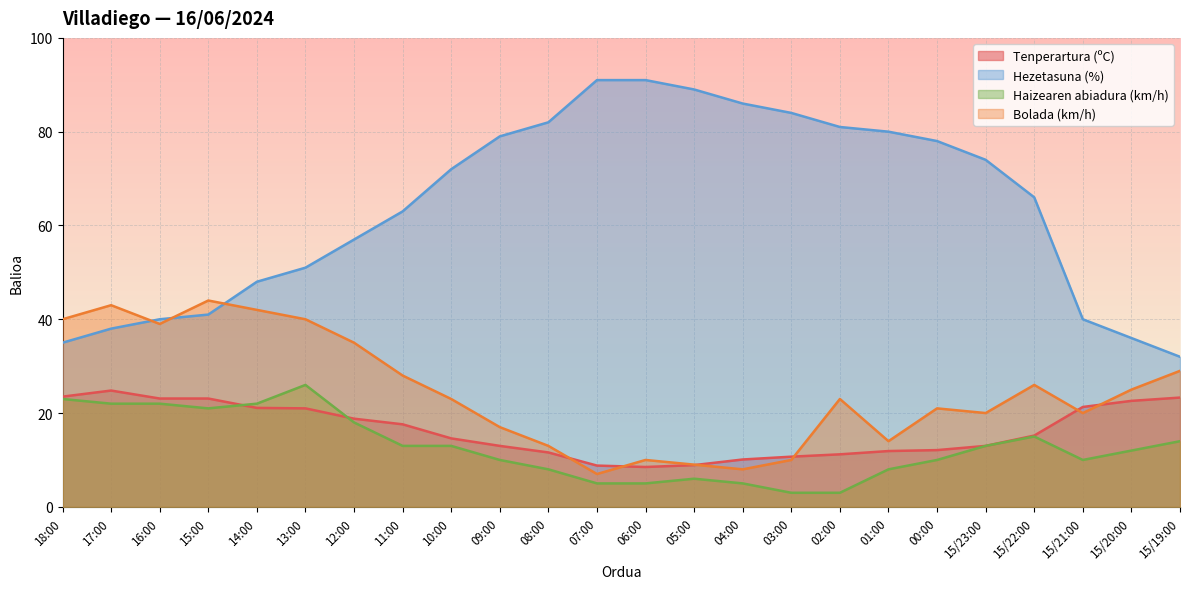

Reading left to right, what are all the values shown in this chart?

Tenperartura (ºC): 23.5	24.8	23.1	23.1	21.1	21.0	18.8	17.6	14.6	13.0	11.6	8.8	8.5	8.9	10.1	10.7	11.2	11.9	12.1	13.0	15.2	21.3	22.6	23.3
Hezetasuna (%): 35.0	38.0	40.0	41.0	48.0	51.0	57.0	63.0	72.0	79.0	82.0	91.0	91.0	89.0	86.0	84.0	81.0	80.0	78.0	74.0	66.0	40.0	36.0	32.0
Haizearen abiadura (km/h): 23.0	22.0	22.0	21.0	22.0	26.0	18.0	13.0	13.0	10.0	8.0	5.0	5.0	6.0	5.0	3.0	3.0	8.0	10.0	13.0	15.0	10.0	12.0	14.0
Bolada (km/h): 40.0	43.0	39.0	44.0	42.0	40.0	35.0	28.0	23.0	17.0	13.0	7.0	10.0	9.0	8.0	10.0	23.0	14.0	21.0	20.0	26.0	20.0	25.0	29.0